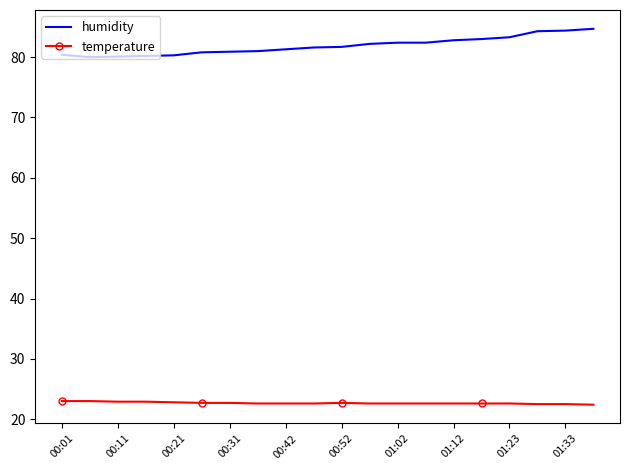

True or false: humidity and temperature intersect in this chart.

False